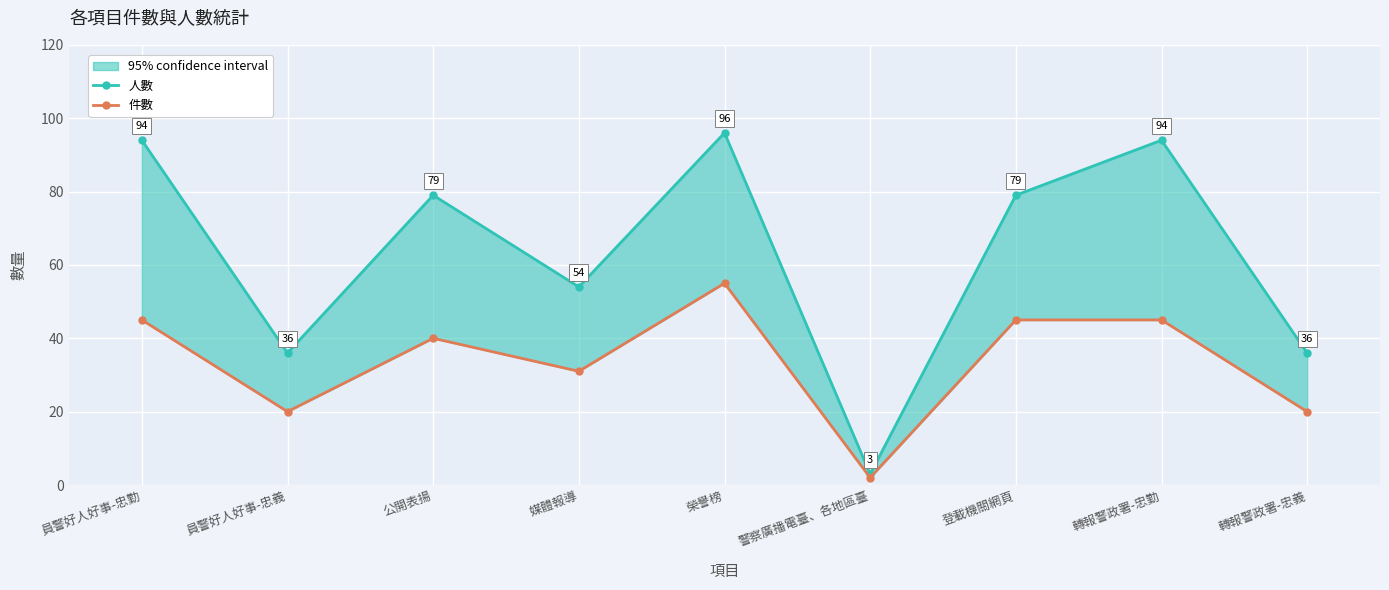

What is the sum of the 人數 values at 登載機關網頁 and 榮譽榜?

175